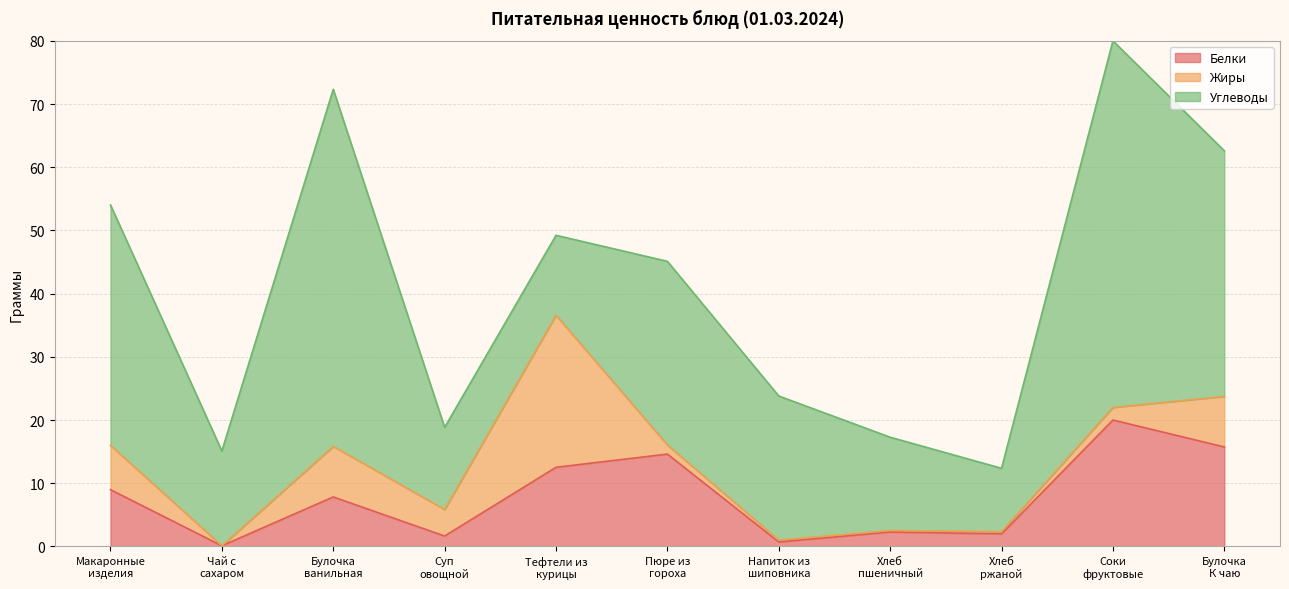

Which category has the highest value in the Жиры series?

Тефтели из курицы